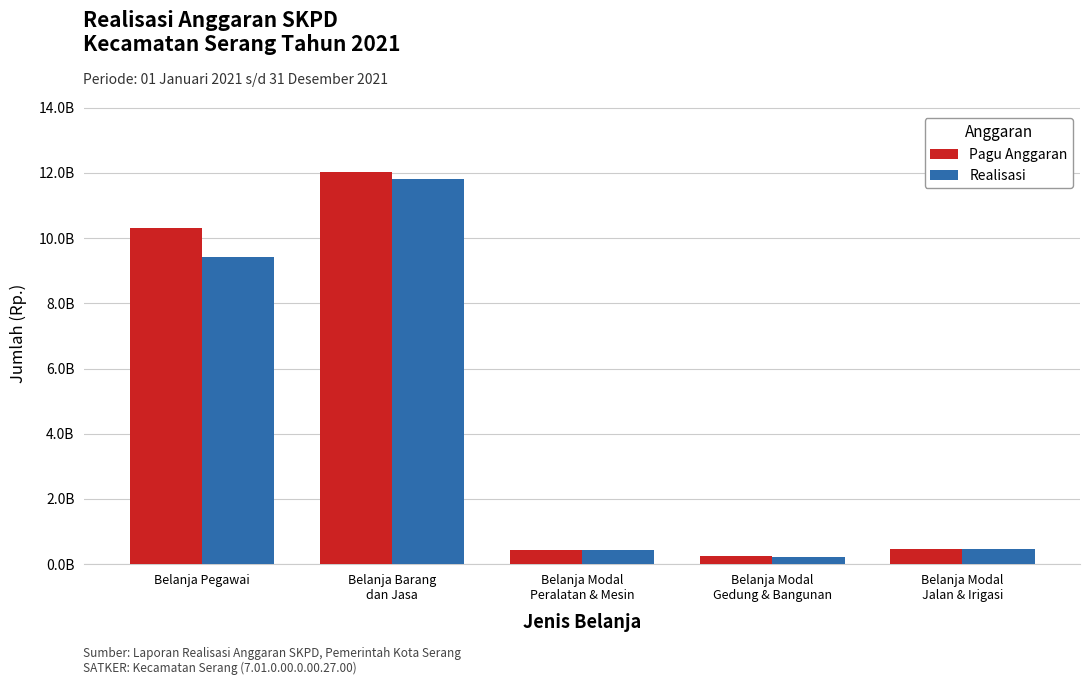

What are all the series names shown in the legend?

Pagu Anggaran, Realisasi